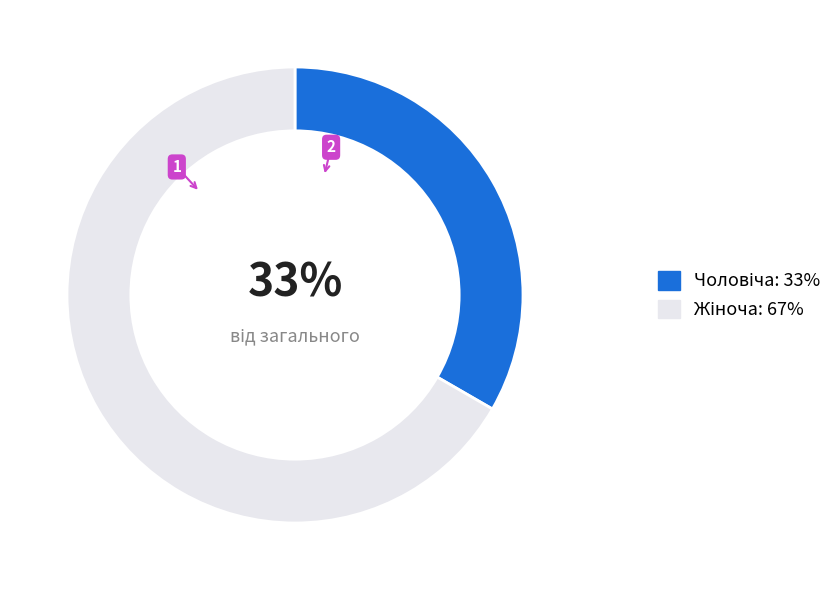

To the nearest percent, what is the average slice percentage?

50%